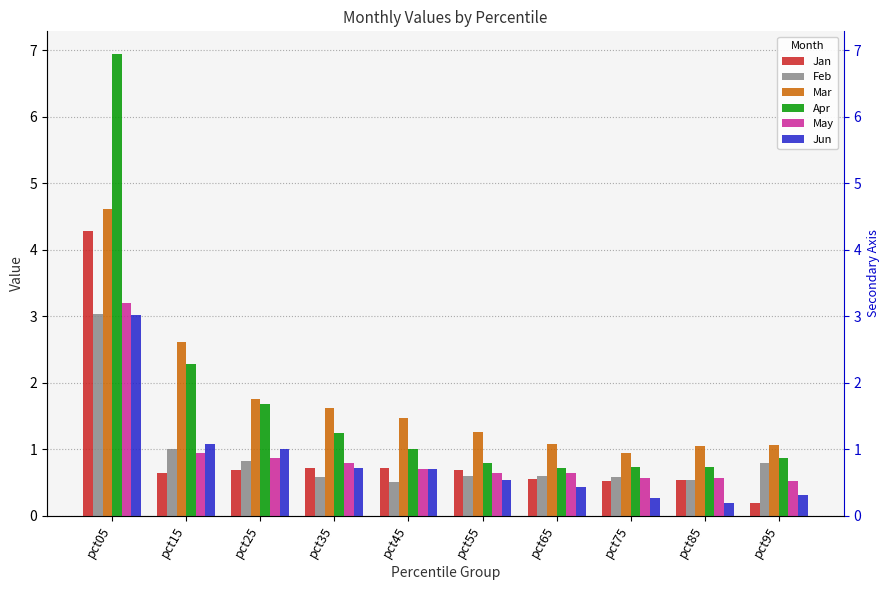

What are all the series names shown in the legend?

Jan, Feb, Mar, Apr, May, Jun